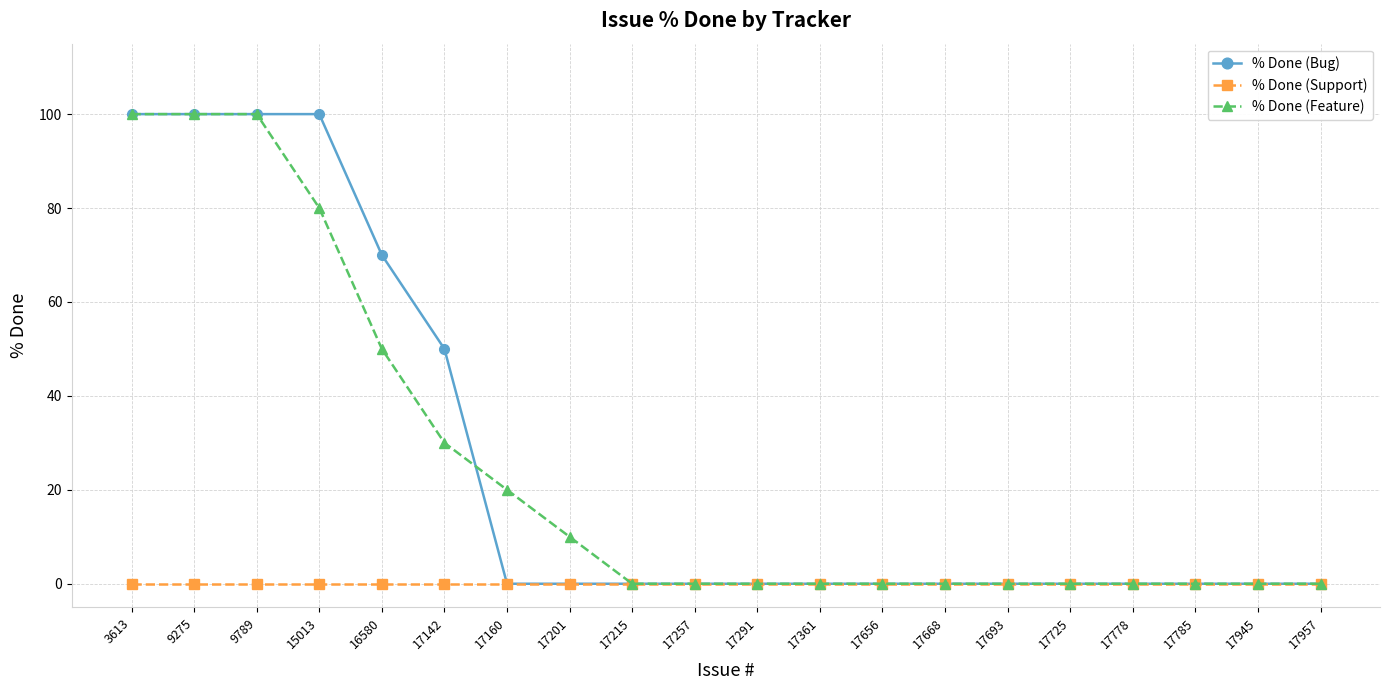

The value of % Done (Bug) at 15013 is 100. True or false?

True